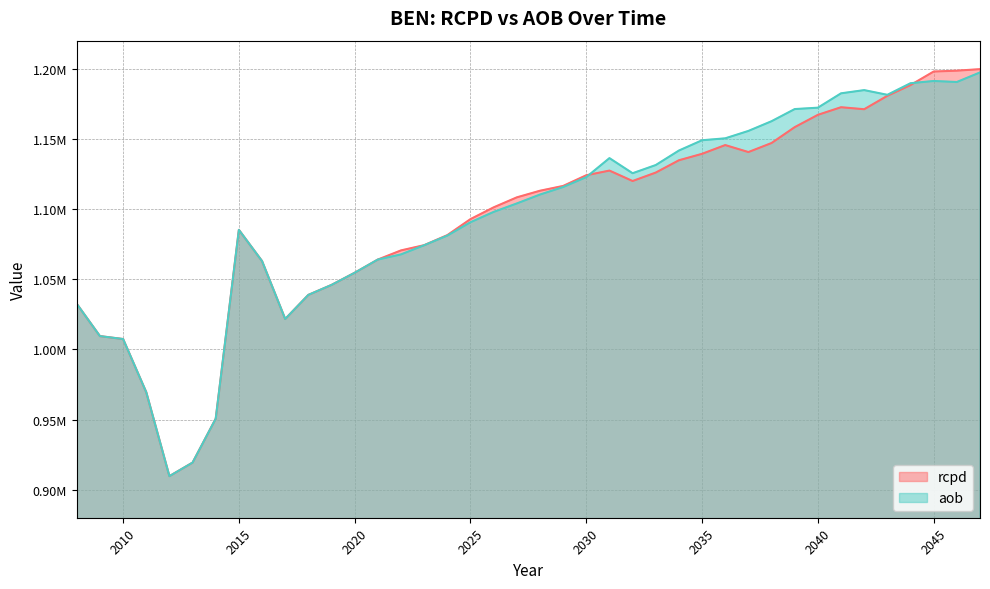

What are all the series names shown in the legend?

rcpd, aob